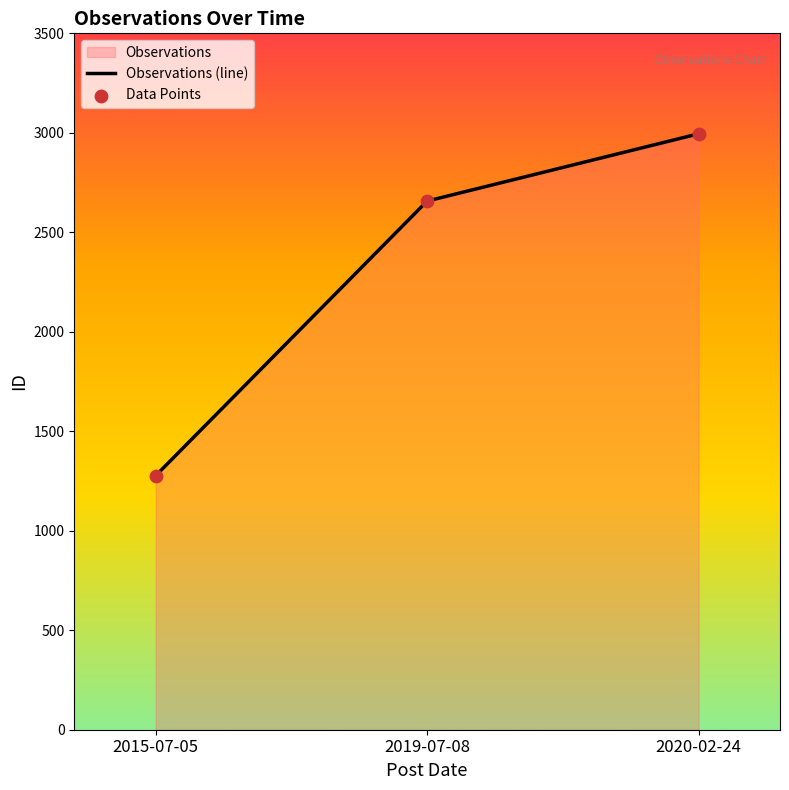

Which series contains the lowest Y value?

Observations (line)